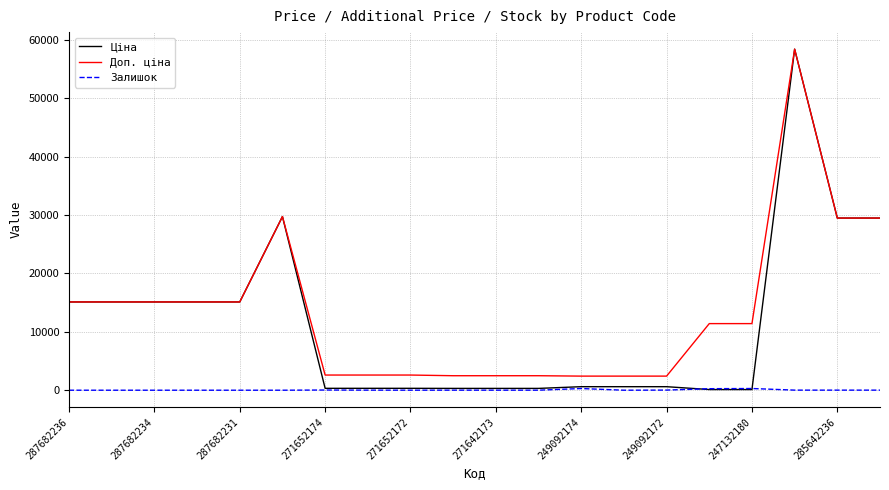

Count the number of data series in this chart.

3